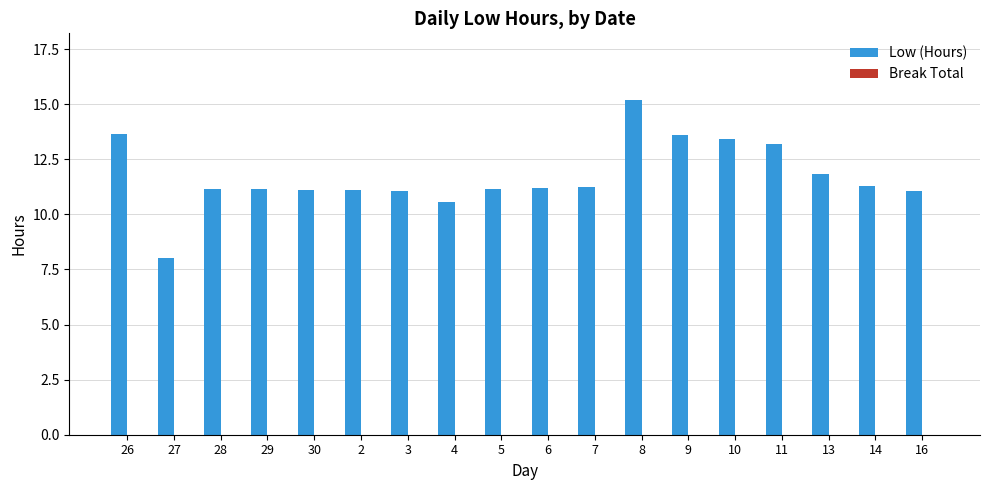

The value at 26 is 9.0. True or false?

False